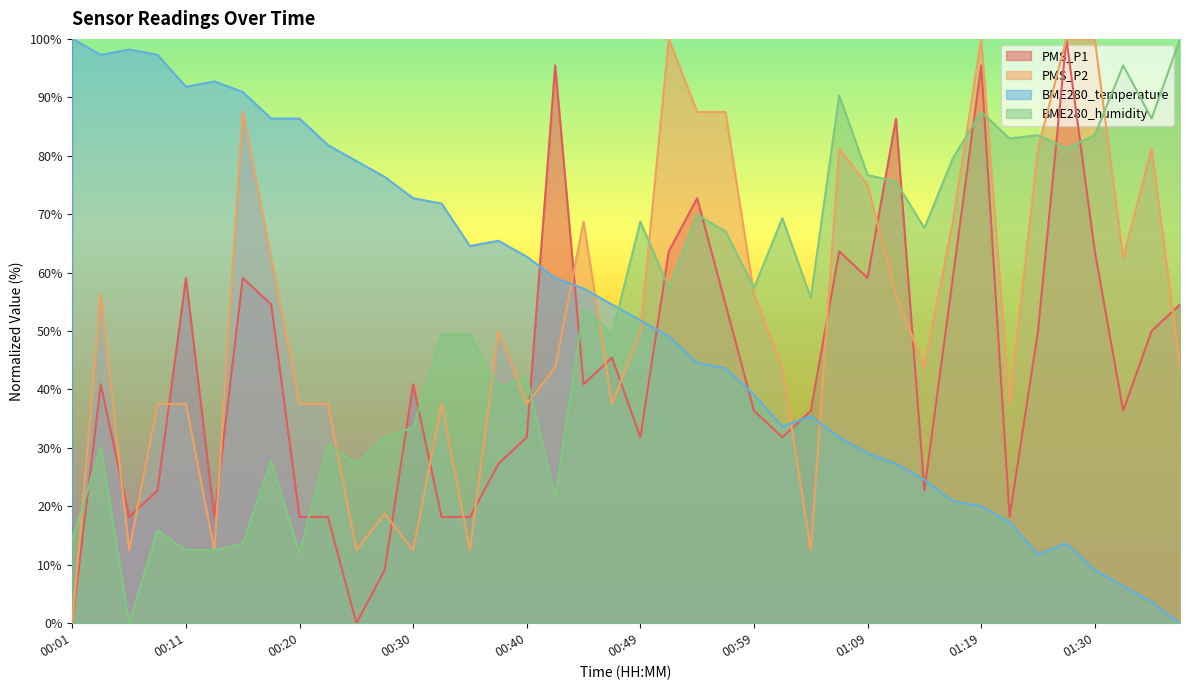

What is the label of the 15th point from the right?

01:02